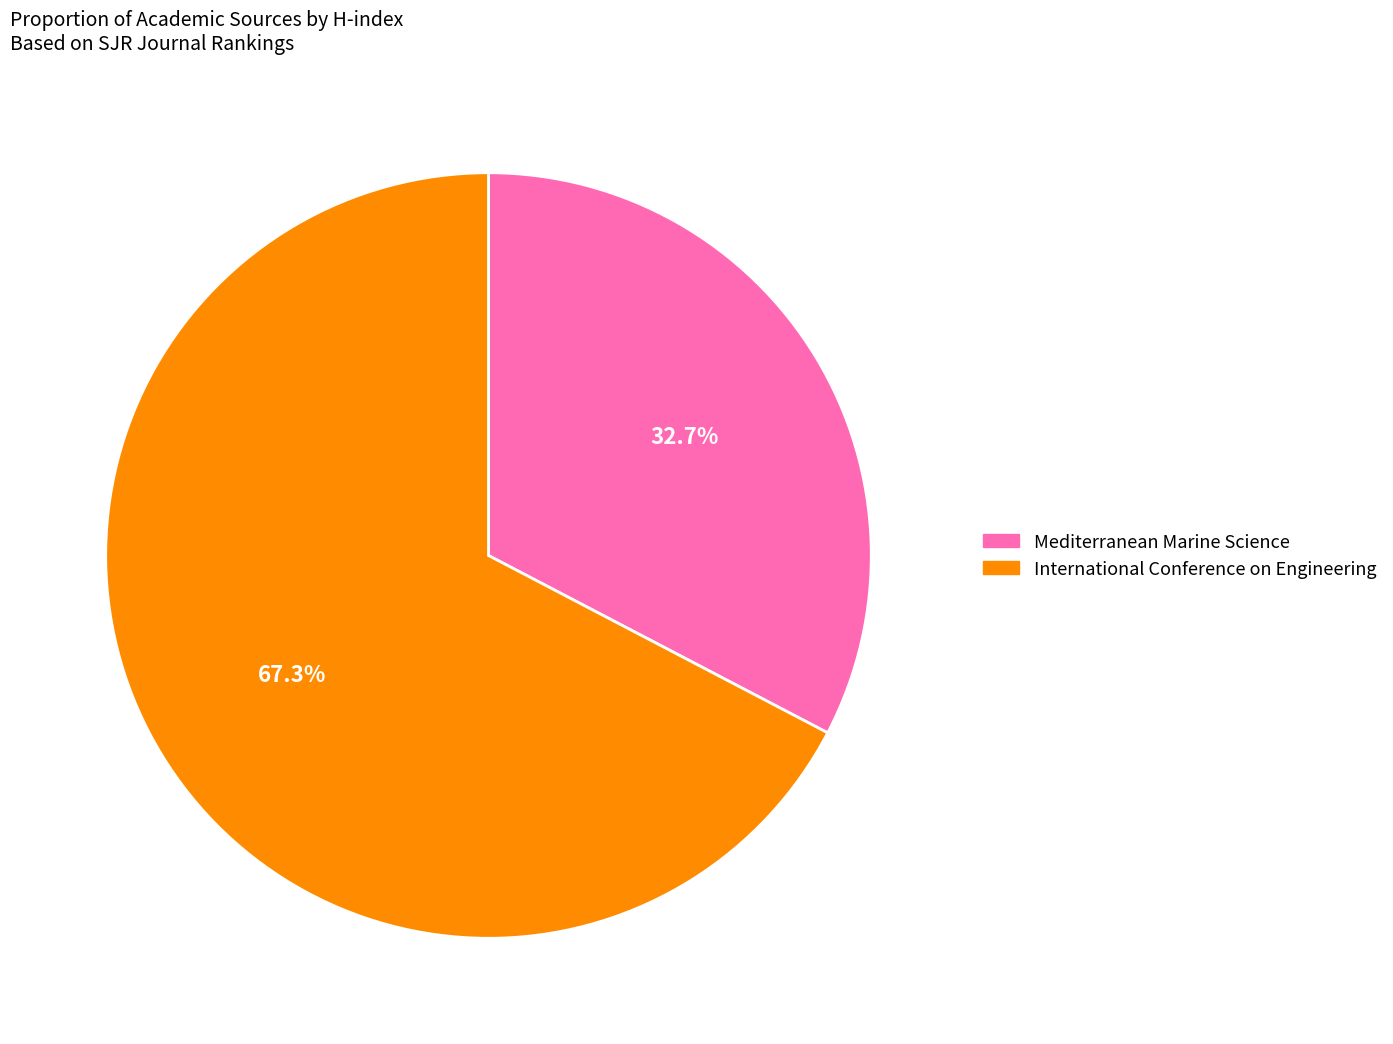

The International Conference on Engineering slice represents 67% of the pie. True or false?

True